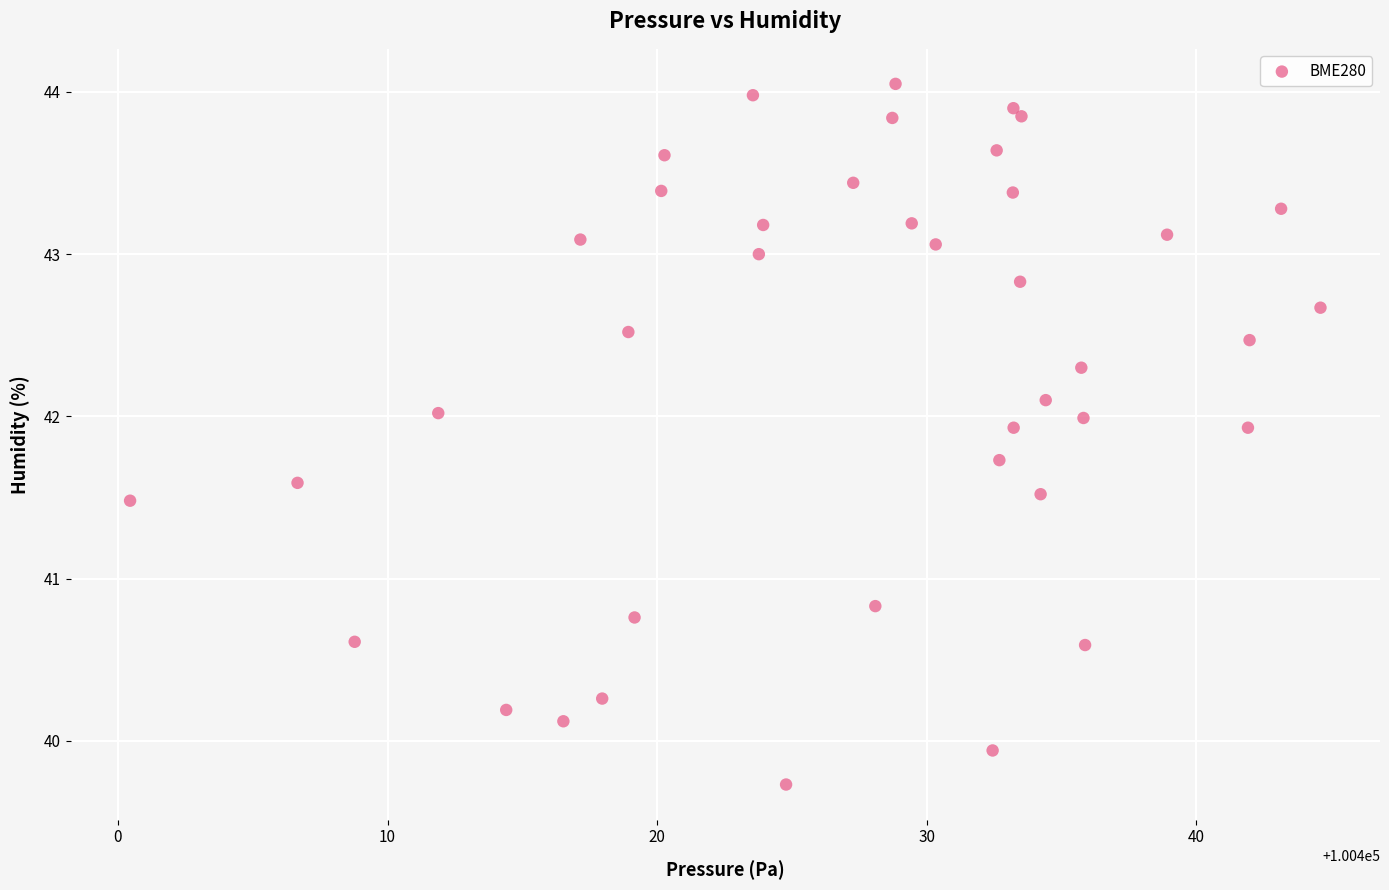

What Y value in the scatter plot is closest to 41?

40.8